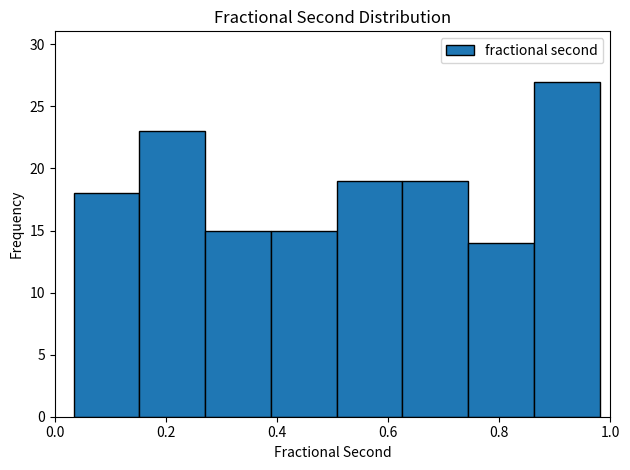

Over which range of the x-axis is the bar tallest?

0.86 to 0.98